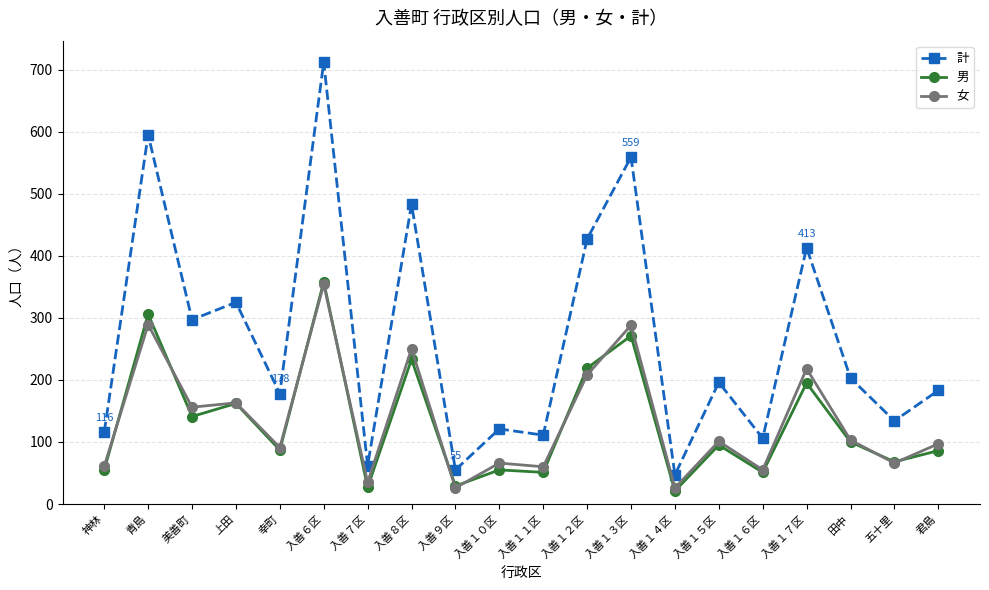

How many values in the 計 series are below 196?

10